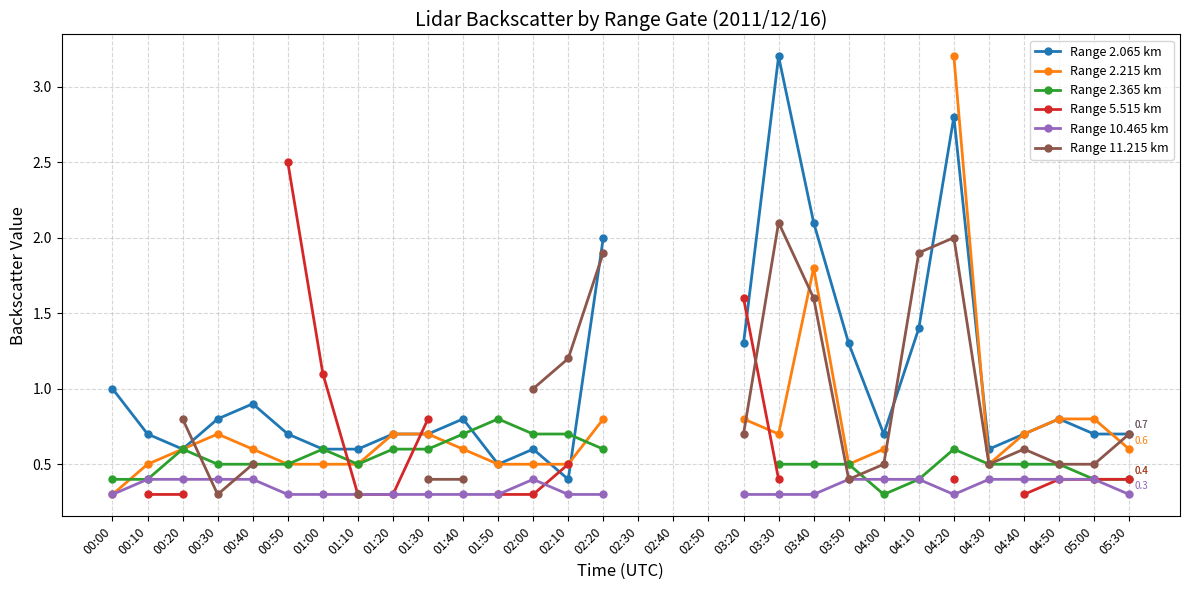

What is the difference between the highest and lowest values at 04:10?

1.5